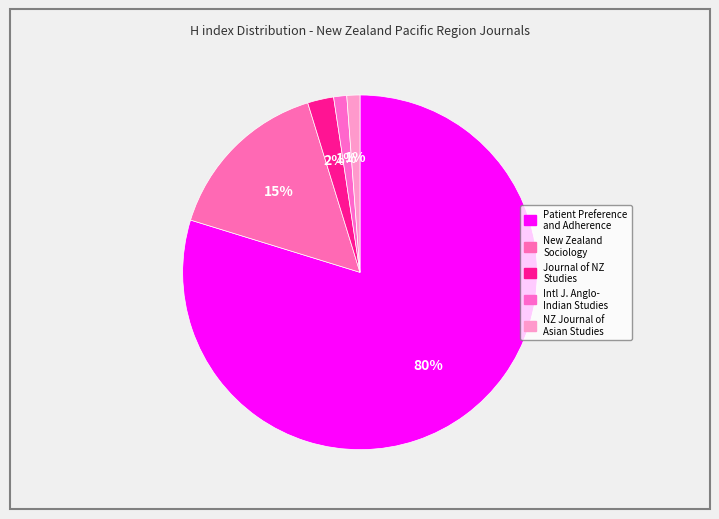

Rank the categories by value from highest to lowest.

Patient Preference and Adherence, New Zealand Sociology, Journal of New Zealand Studies, International Journal of Anglo-Indian Studies, New Zealand Journal of Asian Studies